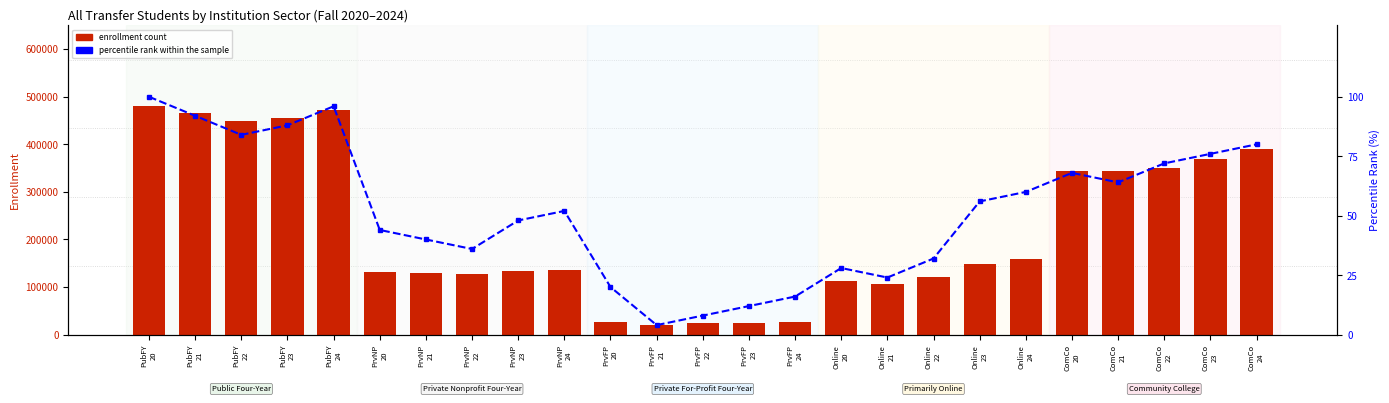

Between Online
21 and PubFY
22, which is larger?

PubFY
22